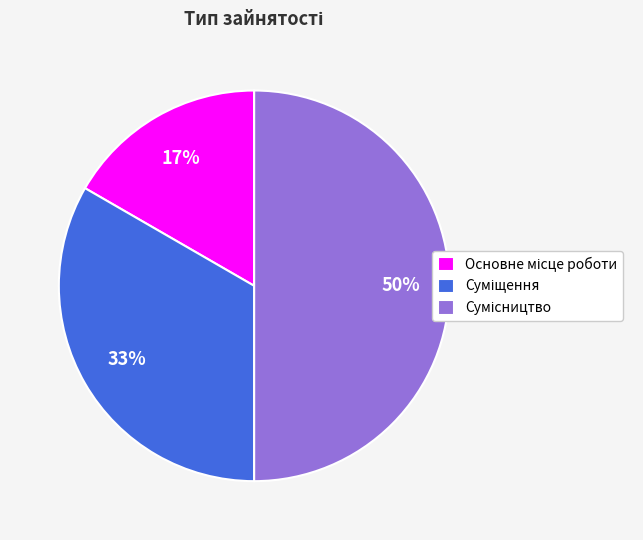

To the nearest percent, what is the average slice percentage?

33%